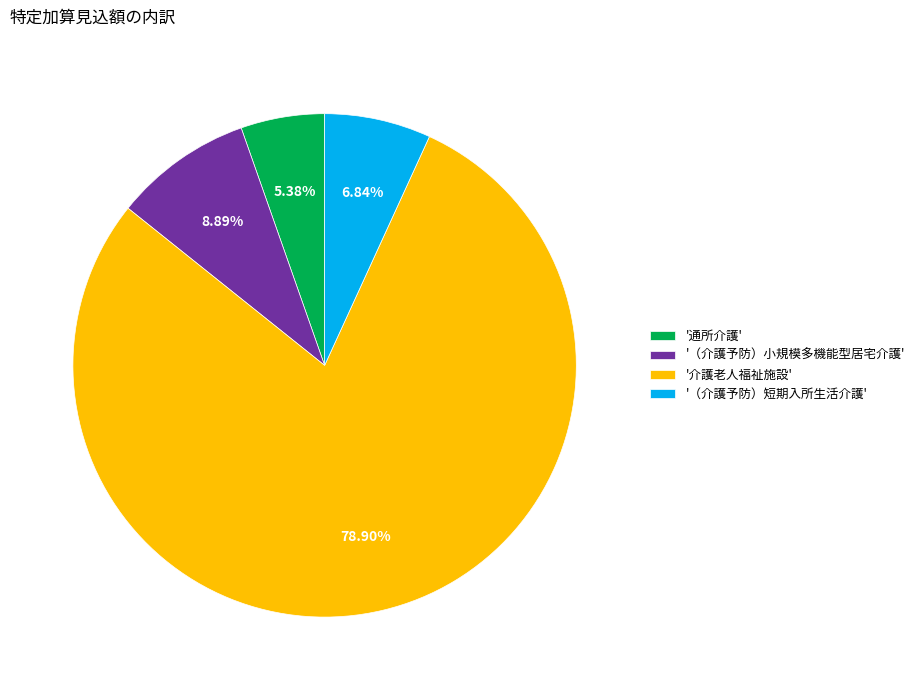

Rank the categories by value from lowest to highest.

'通所介護', '（介護予防）短期入所生活介護', '（介護予防）小規模多機能型居宅介護', '介護老人福祉施設'